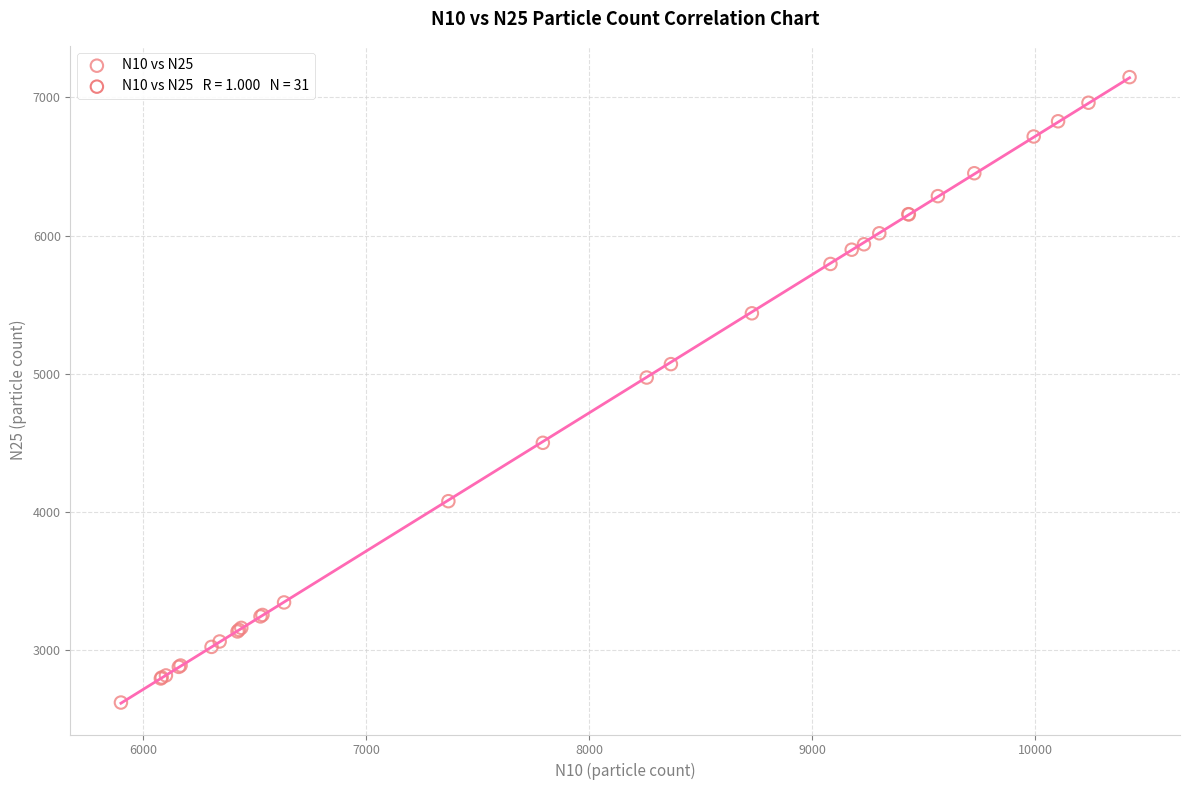

What Y value in the scatter plot is closest to 4884?

4973.4